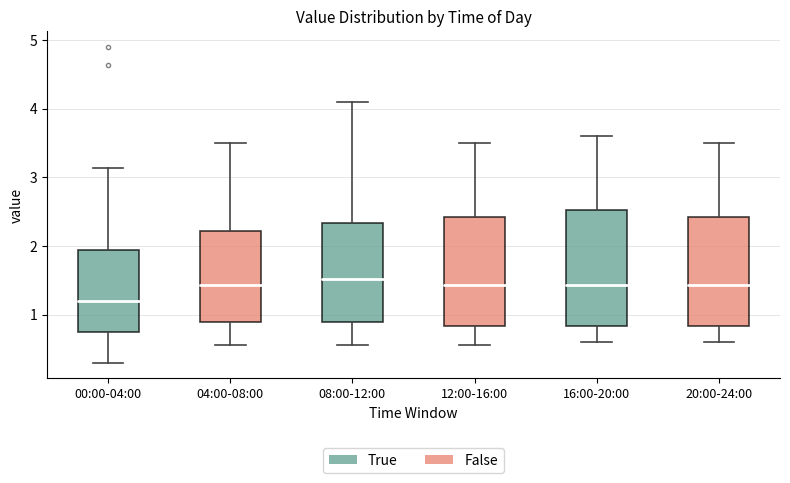

Reading left to right, transcribe this box plot: for each box, give where its median line is, the range the box spans, and where its two whiskers end, as read against the y-axis. The values are not printed on the chart, so give them approximately, as read against the axis.

00:00-04:00: median 1.2, box 0.7 to 1.9, whiskers 0.3 to 3.1
04:00-08:00: median 1.4, box 0.9 to 2.2, whiskers 0.6 to 3.5
08:00-12:00: median 1.5, box 0.9 to 2.3, whiskers 0.6 to 4.1
12:00-16:00: median 1.4, box 0.8 to 2.4, whiskers 0.6 to 3.5
16:00-20:00: median 1.4, box 0.8 to 2.5, whiskers 0.6 to 3.6
20:00-24:00: median 1.4, box 0.8 to 2.4, whiskers 0.6 to 3.5